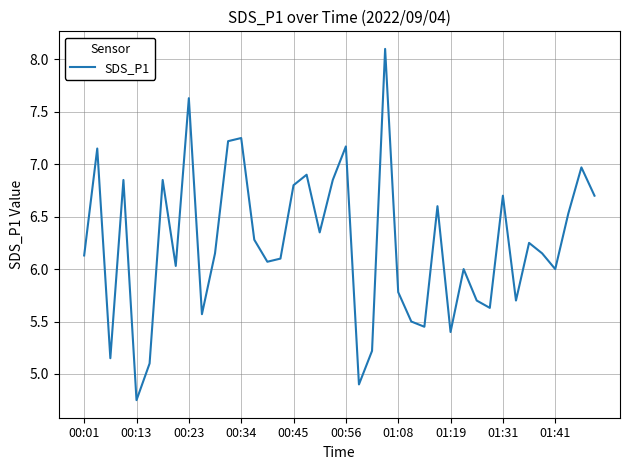

Reading left to right, what are all the values shown in this chart?

6.1	7.2	5.2	6.8	4.8	5.1	6.8	6.0	7.6	5.6	6.2	7.2	7.2	6.3	6.1	6.1	6.8	6.9	6.3	6.8	7.2	4.9	5.2	8.1	5.8	5.5	5.5	6.6	5.4	6.0	5.7	5.6	6.7	5.7	6.2	6.2	6.0	6.5	7.0	6.7